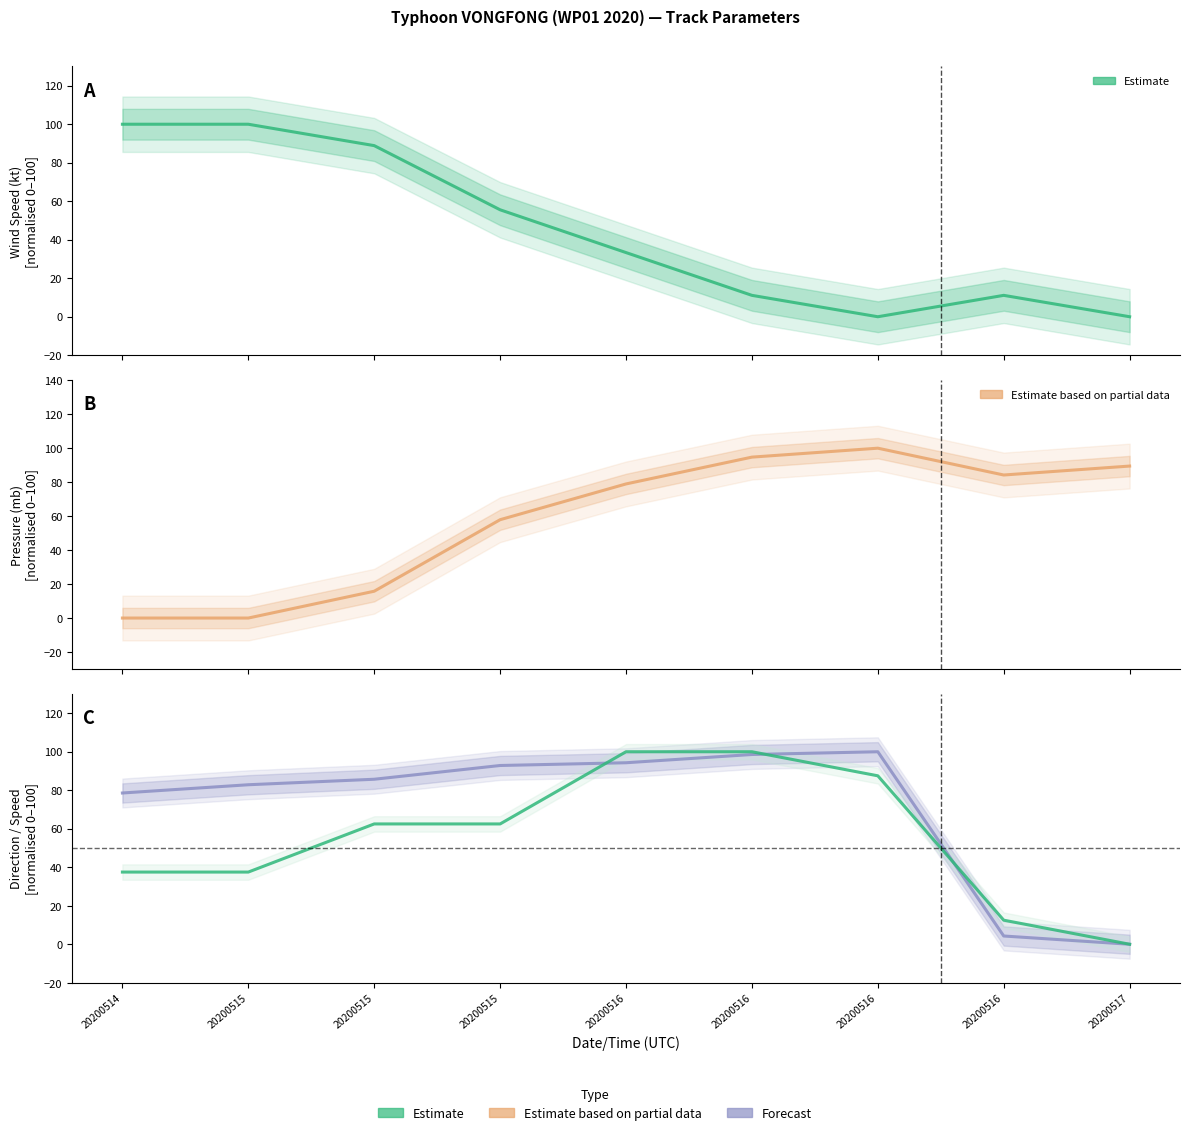

Where is the first local maximum for Direction (deg)?

20200516